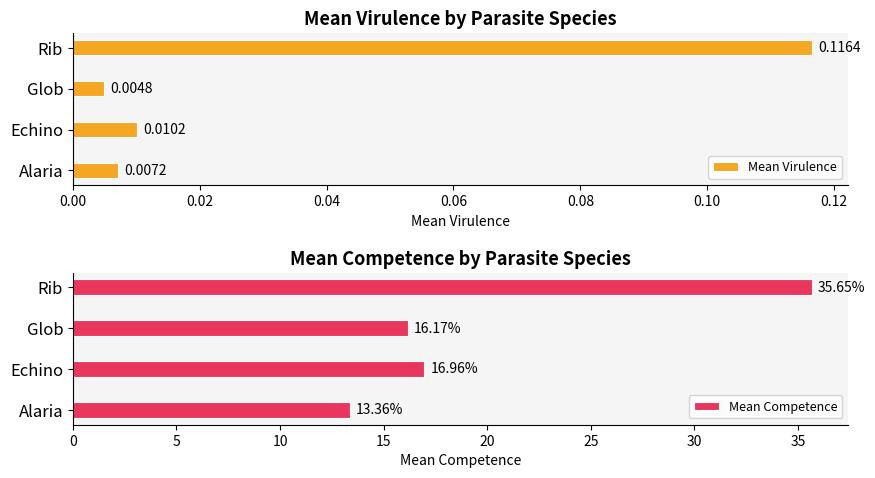

True or false: Mean Competence has a value of 60.9 at Rib.

False